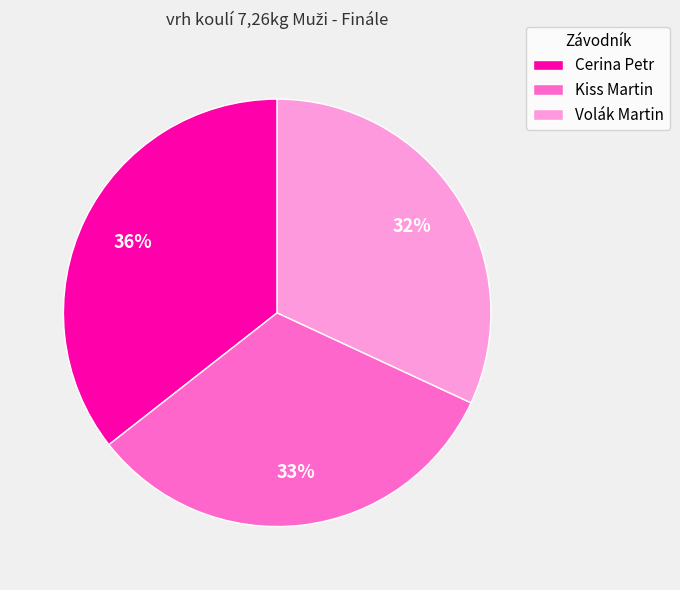

To the nearest percent, what portion does Kiss Martin represent?

33%